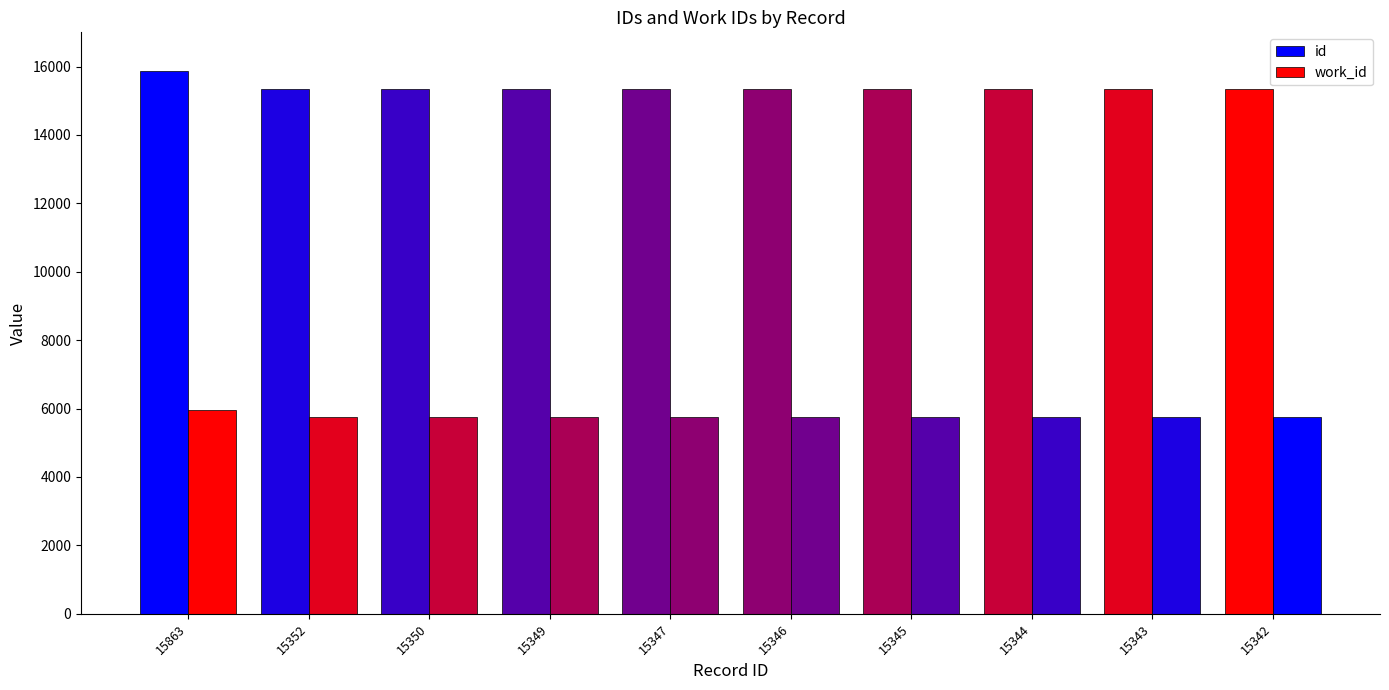

Which category has the highest value across all series?

15863